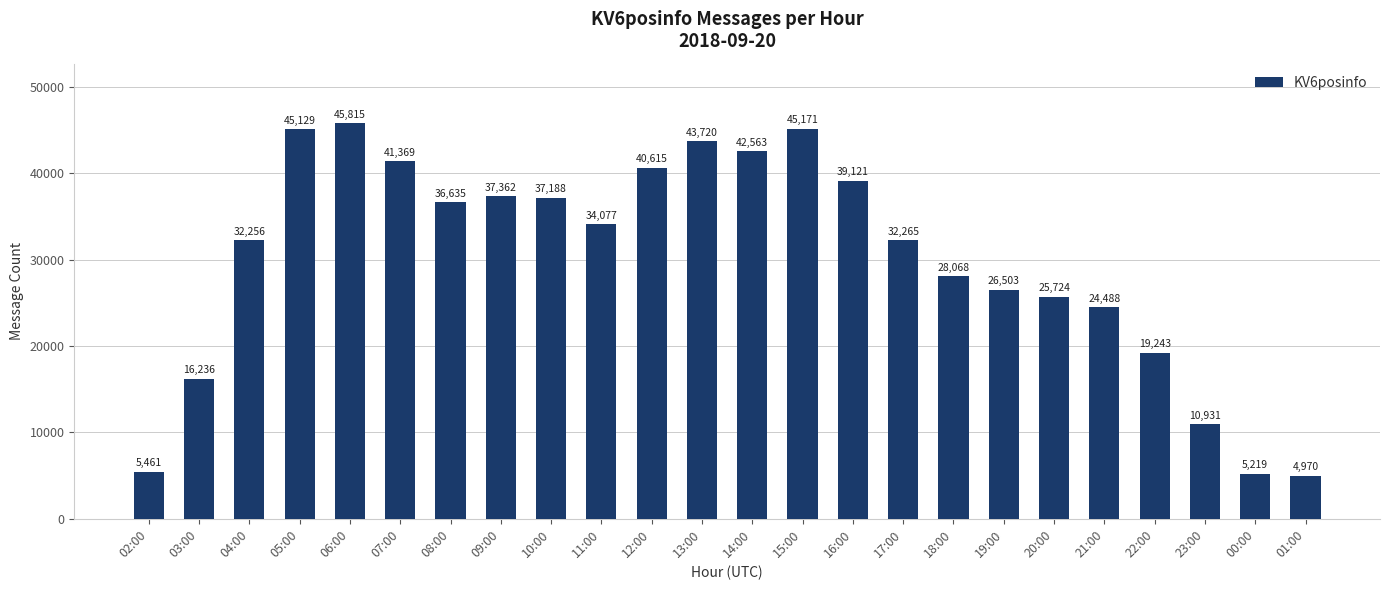

List the labels in order of value, largest first.

06:00, 15:00, 05:00, 13:00, 14:00, 07:00, 12:00, 16:00, 09:00, 10:00, 08:00, 11:00, 17:00, 04:00, 18:00, 19:00, 20:00, 21:00, 22:00, 03:00, 23:00, 02:00, 00:00, 01:00